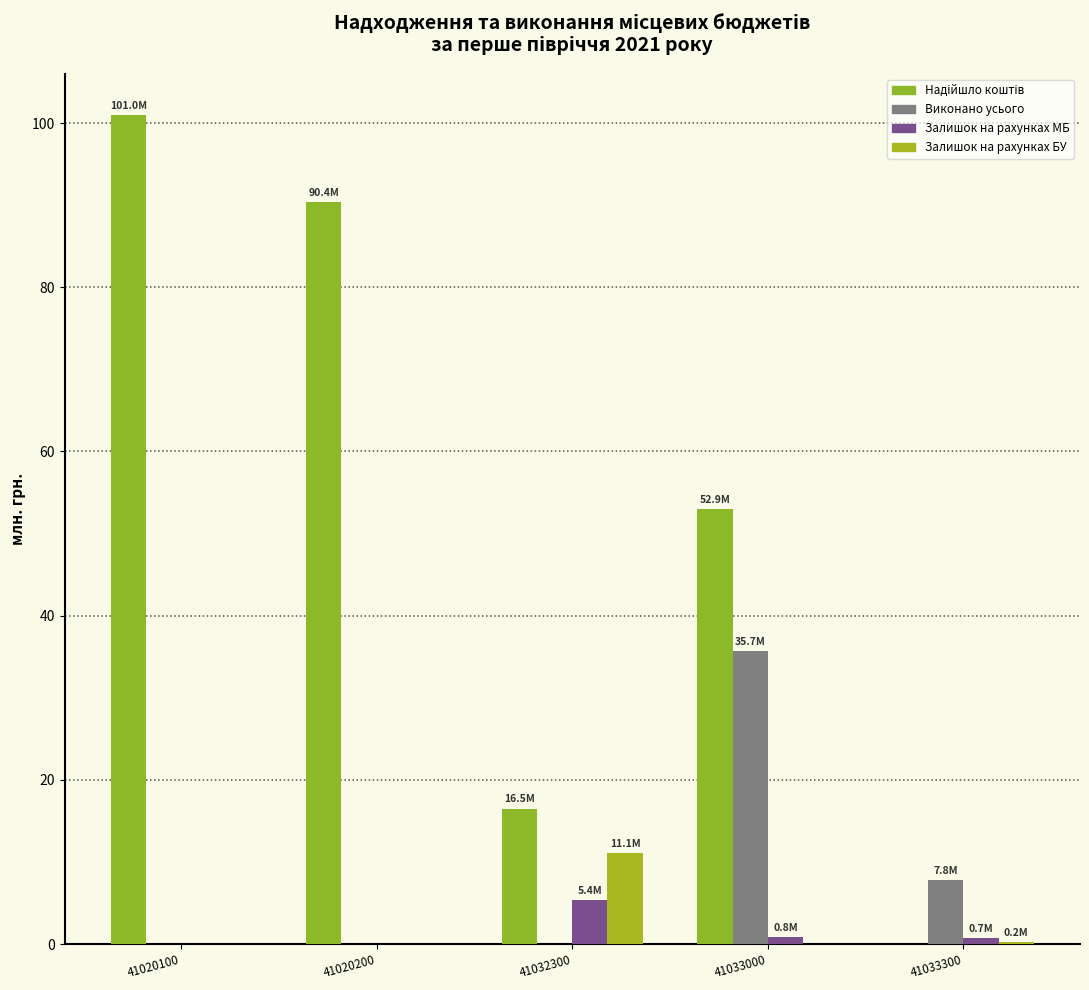

What is the average value of the Надійшло коштів series?

52.2